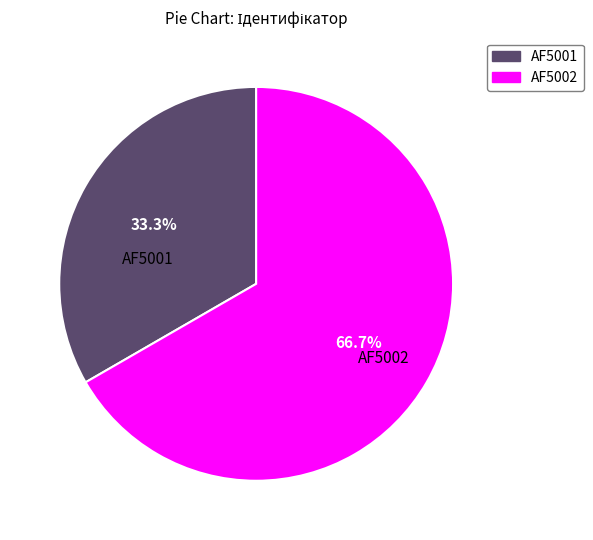

To the nearest percent, what percentage of the pie is AF5001?

33%